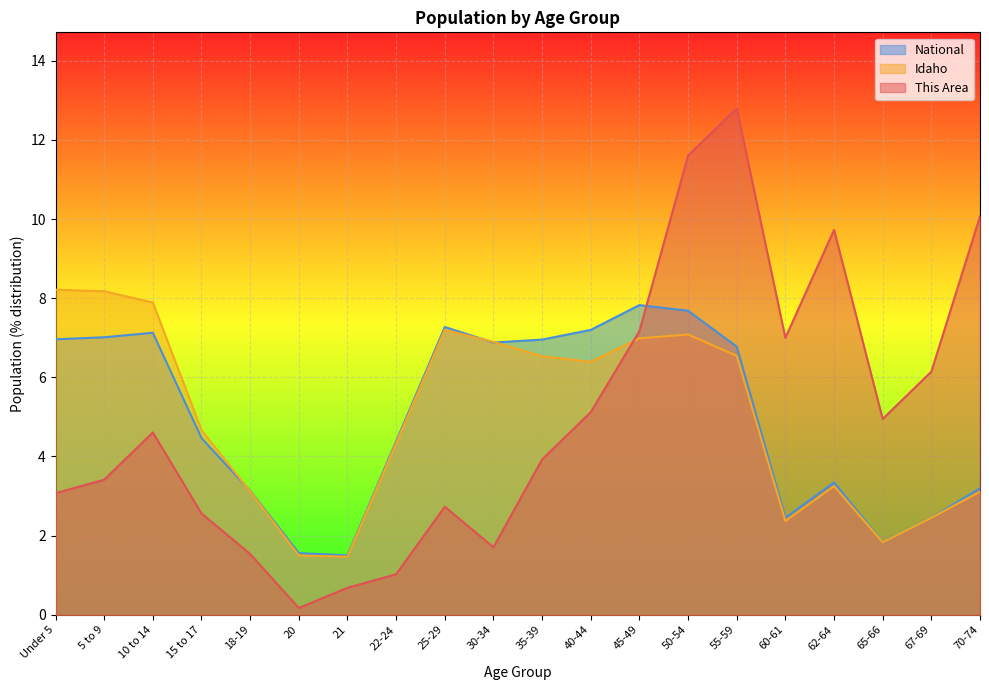

How many times do National and Idaho cross each other?

3